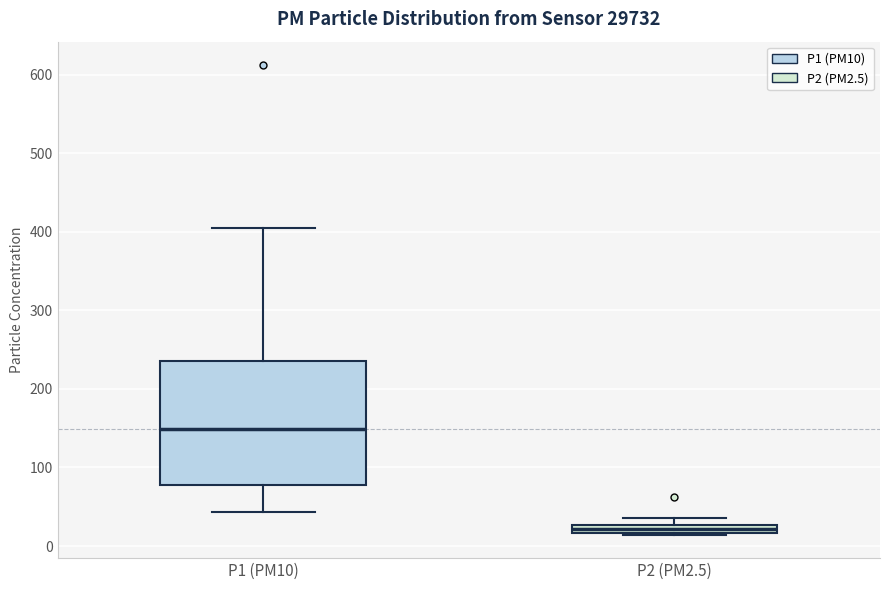

Where is the lower edge of the box for P2 (PM2.5) on the y-axis? The values are not printed on the chart, so give them approximately, as read against the axis.

20